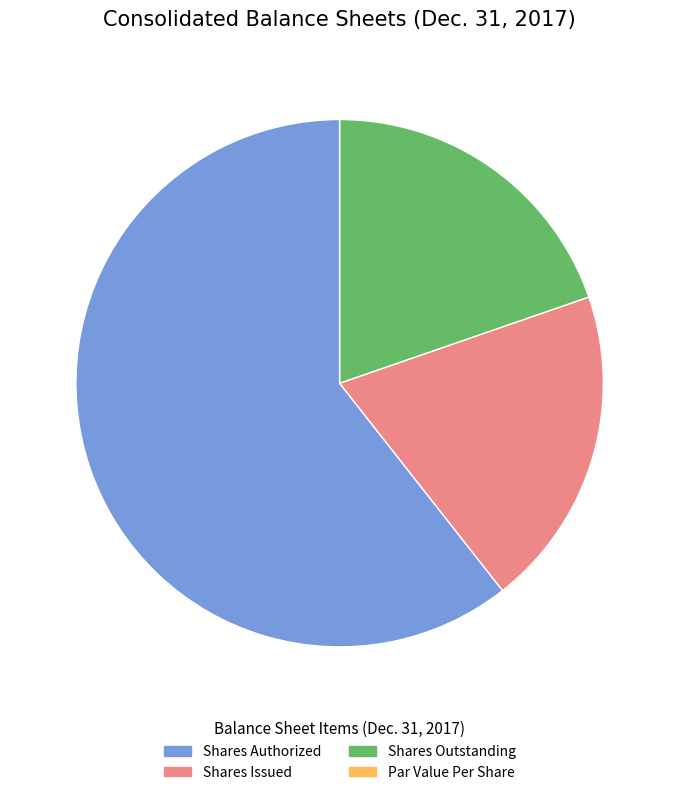

The Shares Outstanding slice represents 20% of the pie. True or false?

True